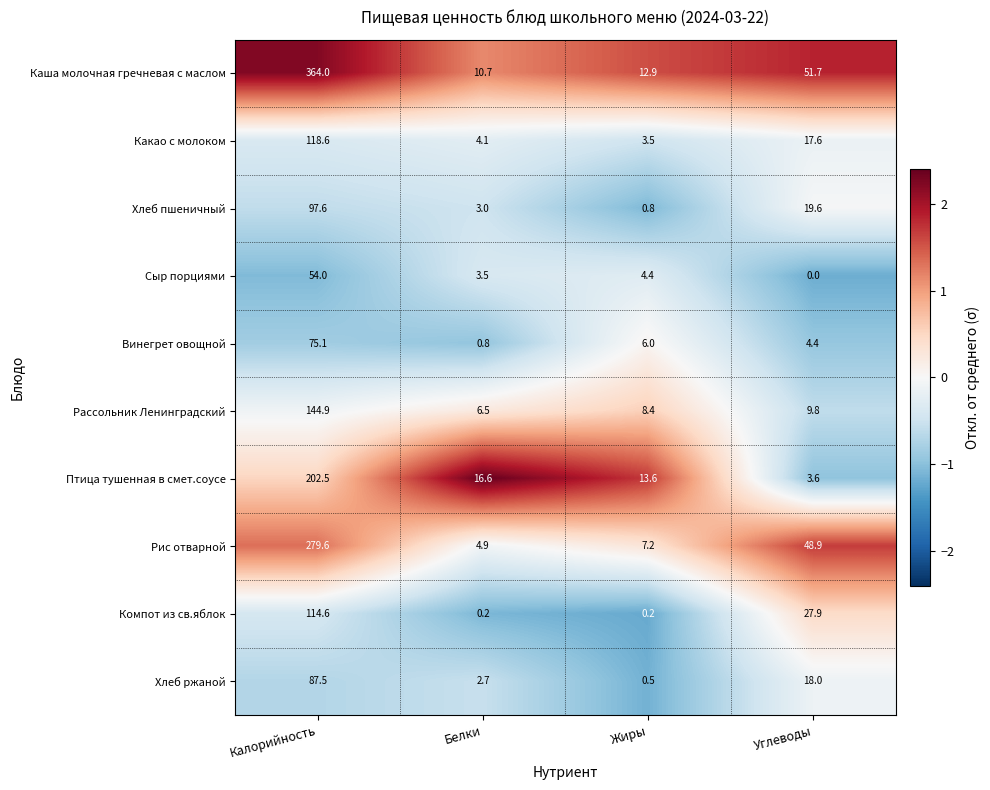

At Жиры, list the series in order from smallest to largest.

Компот из св.яблок, Хлеб ржаной, Хлеб пшеничный, Какао с молоком, Сыр порциями, Винегрет овощной, Рис отварной, Рассольник Ленинградский, Каша молочная гречневая с маслом, Птица тушенная в смет.соусе